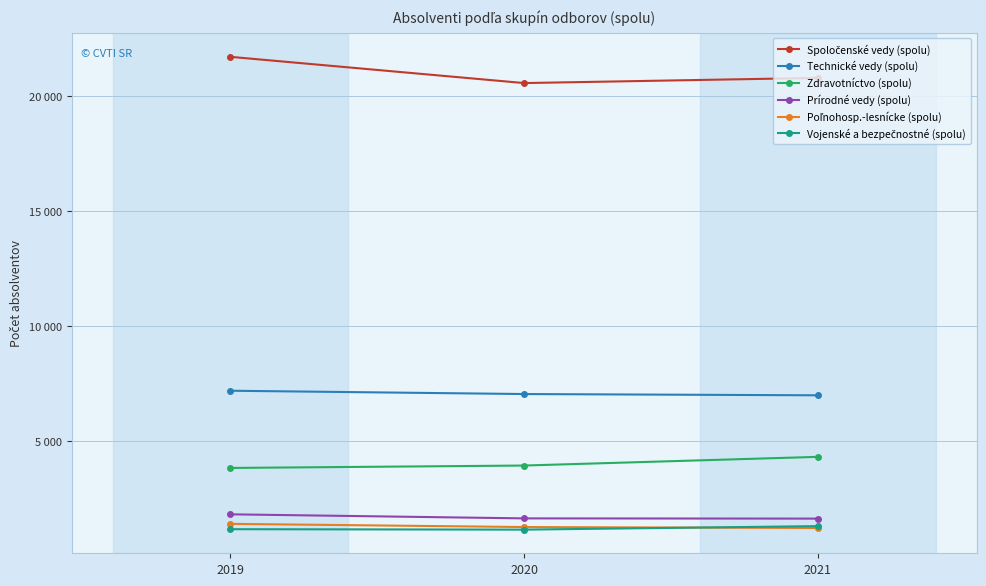

What is the average value of the Prírodné vedy (spolu) series?

1682